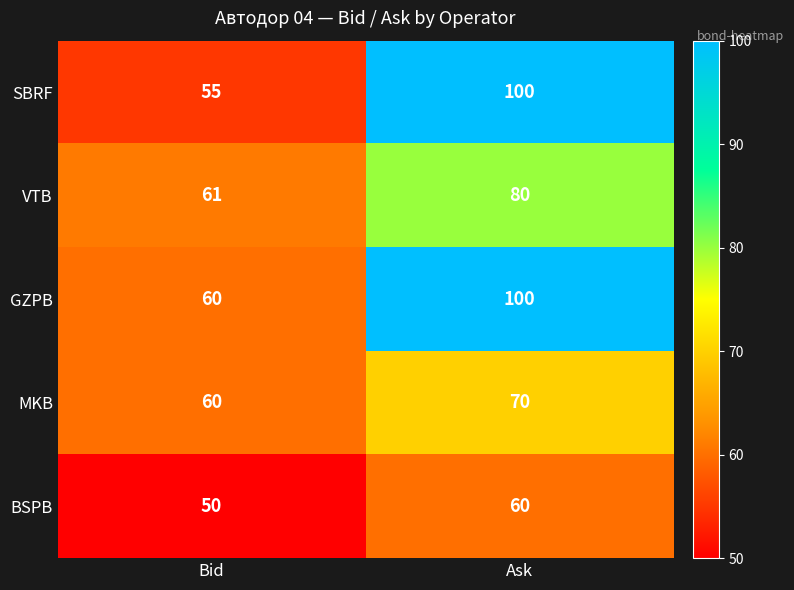

What is the approximate value of MKB at Bid?

60